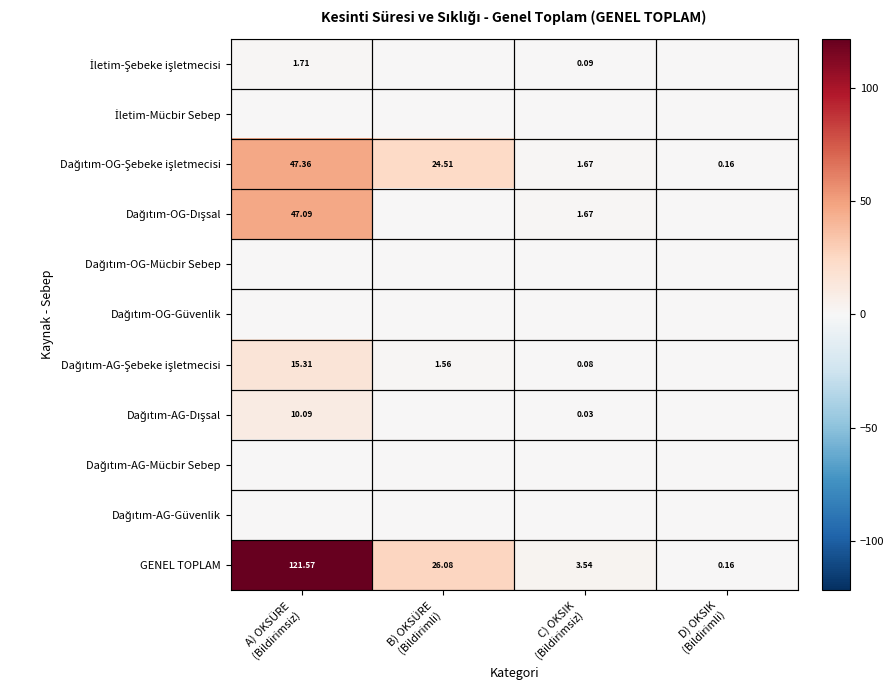

List the series in order of their peak value, highest first.

GENEL TOPLAM, Dağıtım-OG-Şebeke işletmecisi, Dağıtım-OG-Dışsal, Dağıtım-AG-Şebeke işletmecisi, Dağıtım-AG-Dışsal, İletim-Şebeke işletmecisi, İletim-Mücbir Sebep, Dağıtım-OG-Mücbir Sebep, Dağıtım-OG-Güvenlik, Dağıtım-AG-Mücbir Sebep, Dağıtım-AG-Güvenlik